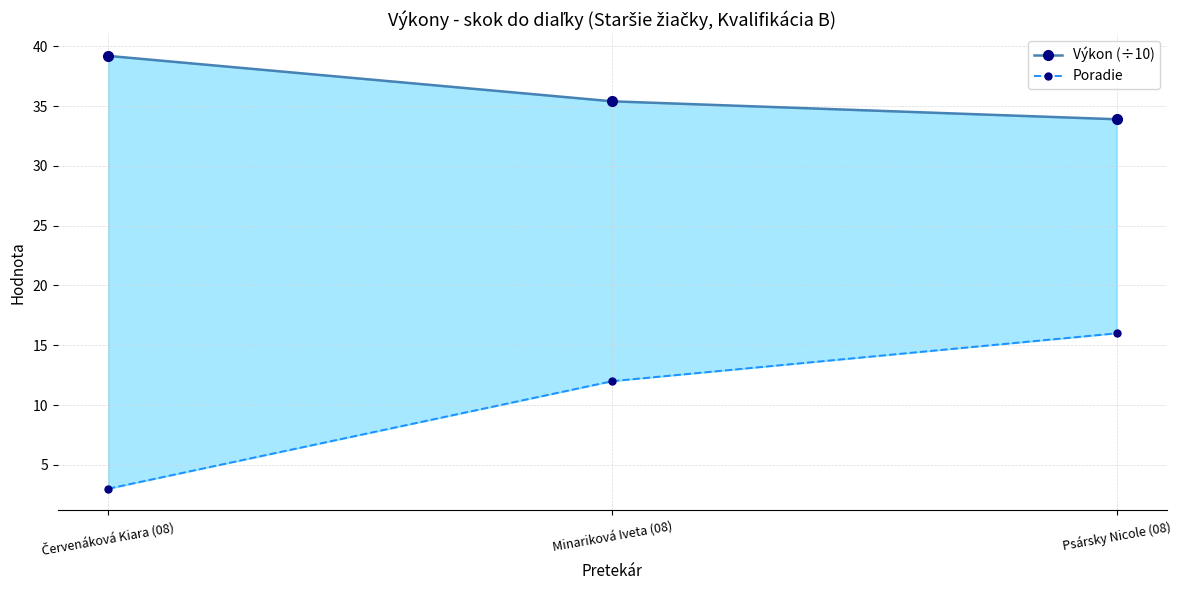

At Červenáková Kiara (08), list the series in order from largest to smallest.

Výkon (÷10), Poradie